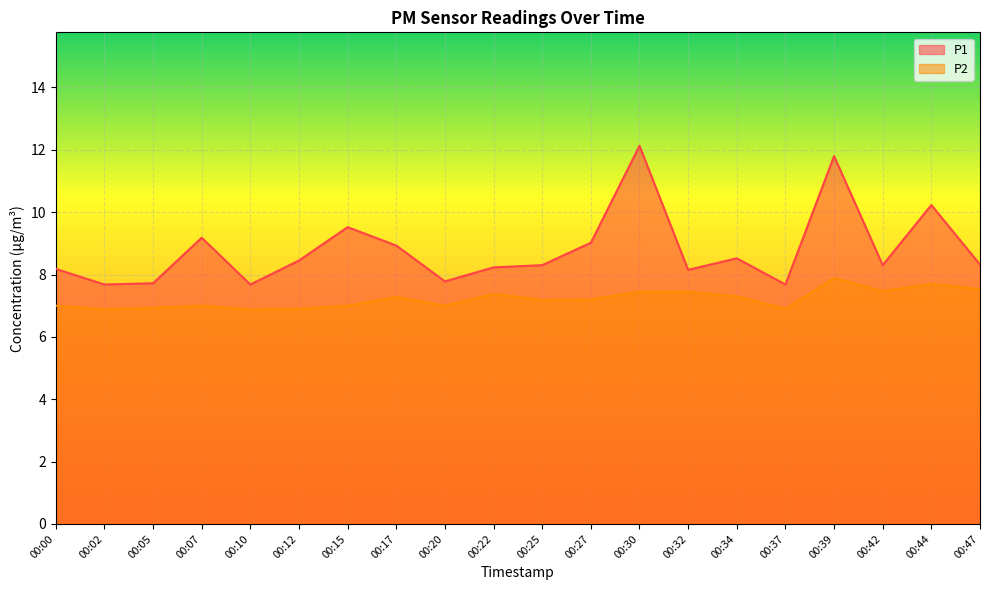

Reading right to left, extract all data points from this chart.

P1: 8.3	10.2	8.3	11.8	7.7	8.5	8.2	12.1	9.0	8.3	8.2	7.8	8.9	9.5	8.4	7.7	9.2	7.7	7.7	8.2
P2: 7.5	7.7	7.5	7.9	6.9	7.3	7.5	7.5	7.2	7.2	7.4	7.0	7.3	7.0	6.9	6.9	7.0	6.9	6.9	7.0